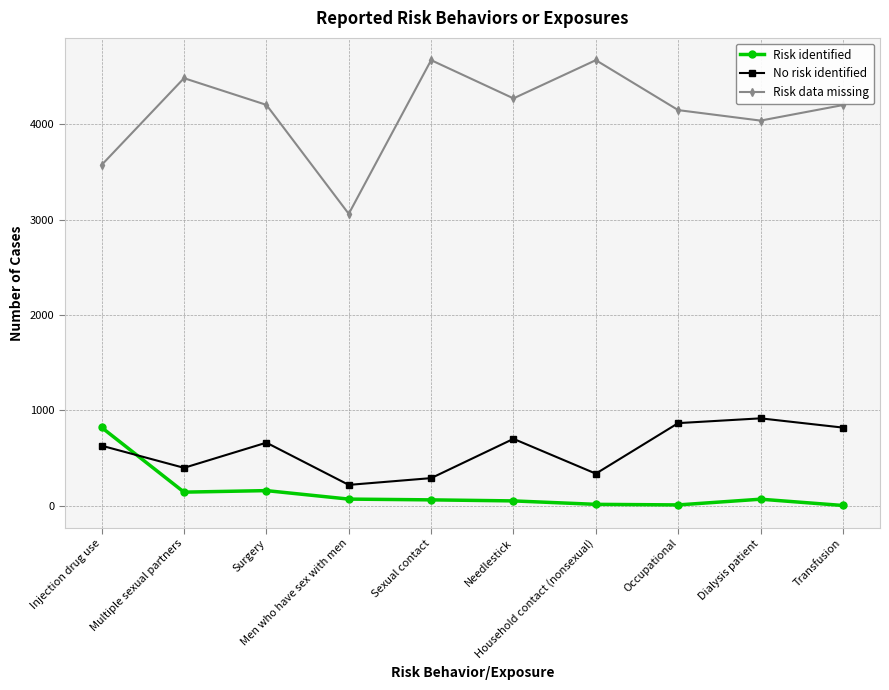

True or false: Risk identified and No risk identified intersect in this chart.

True